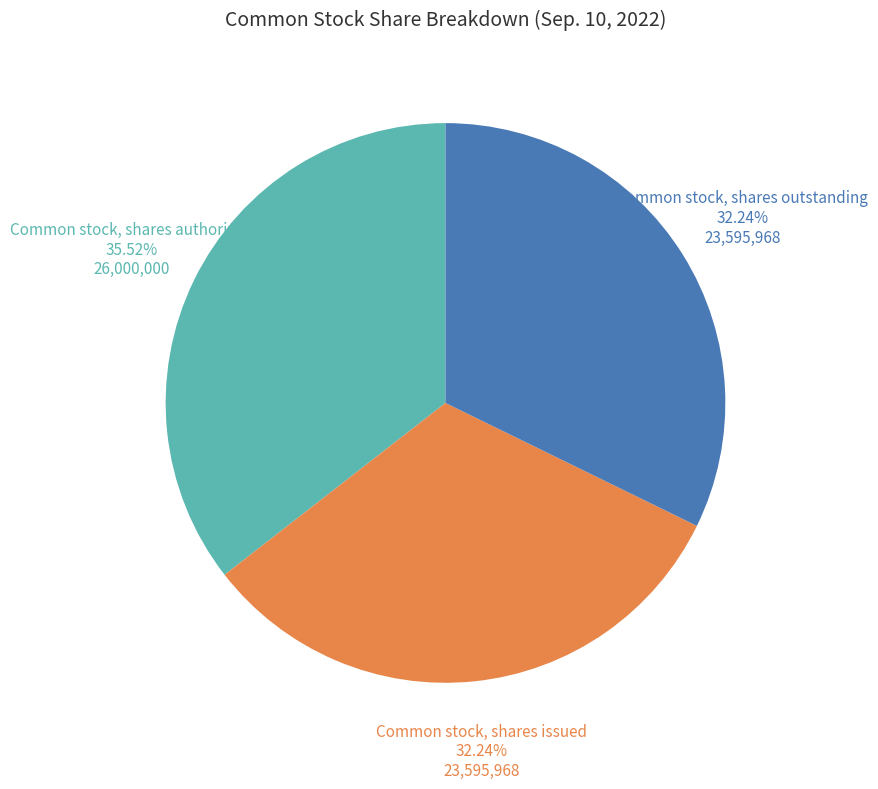

To the nearest percent, what is the combined percentage of Common stock, shares authorized and Common stock, shares outstanding?

68%